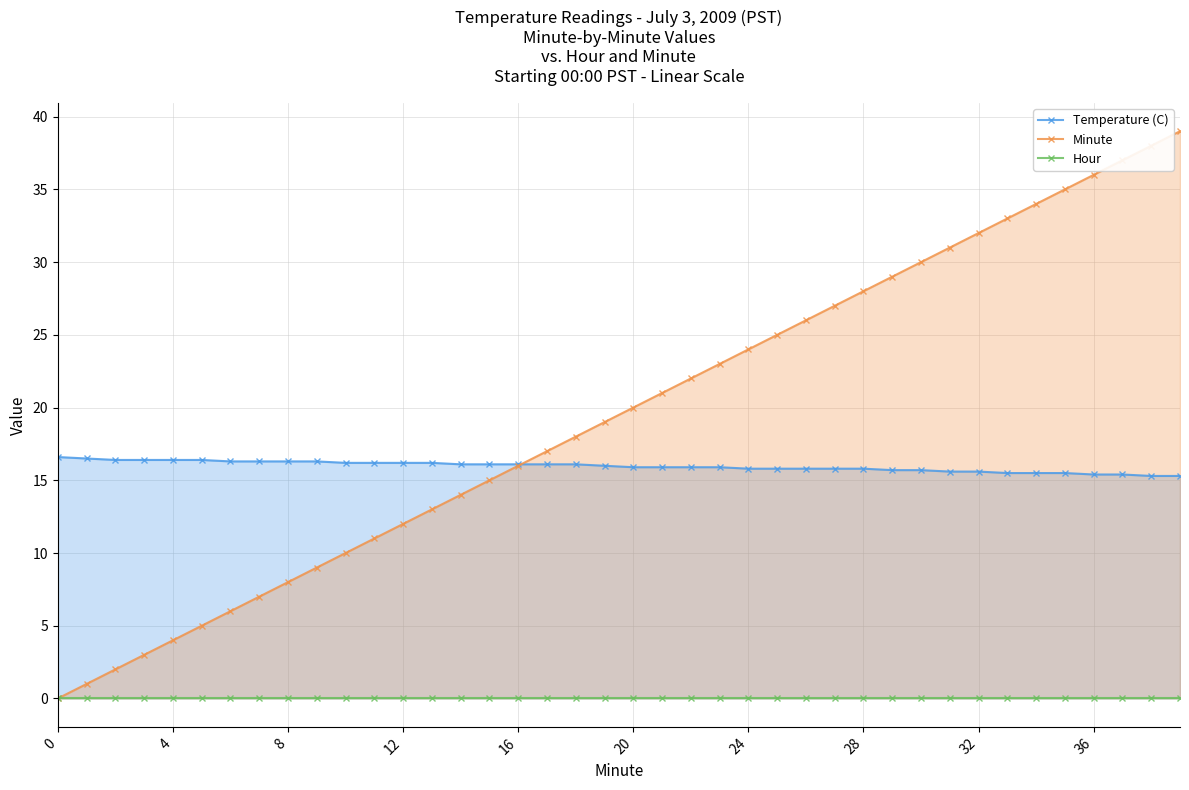

What is the maximum value for Minute?

39